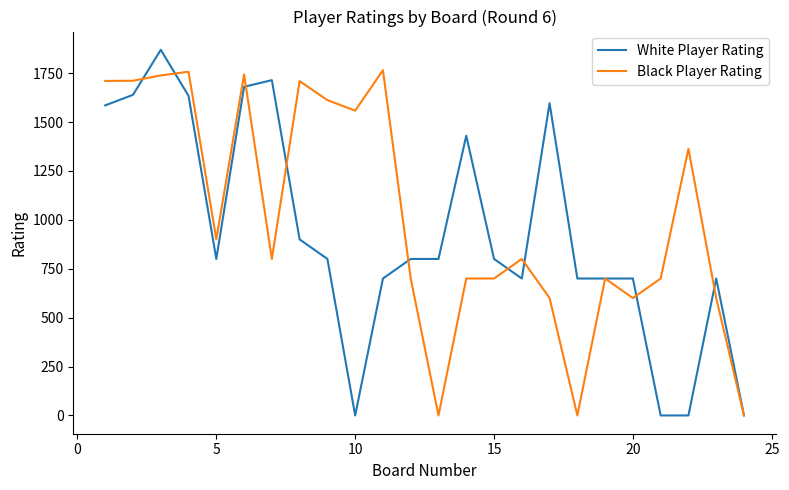

Which series has the largest total across all categories?

Black Player Rating